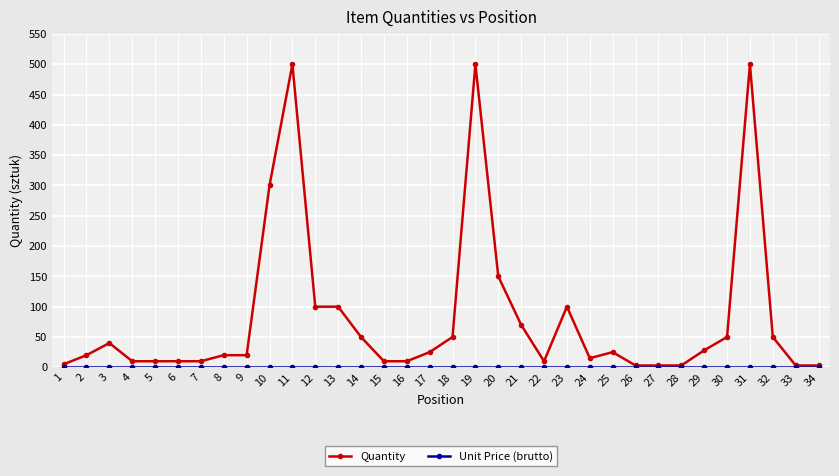

The value of Quantity at 23 is 176. True or false?

False